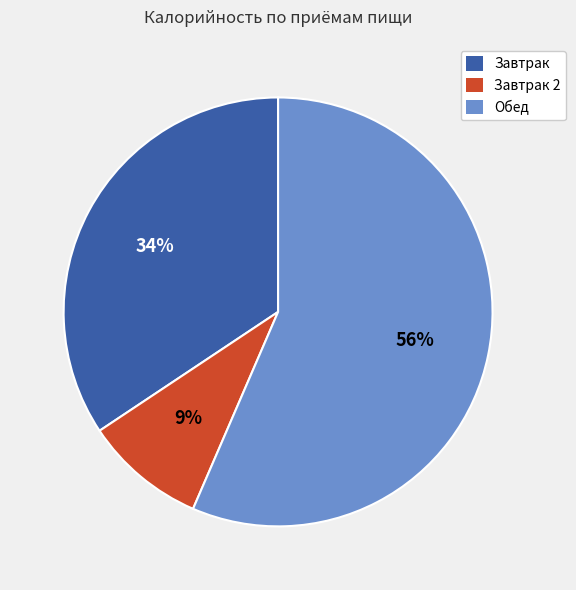

Is there any slice that represents more than half of the pie?

Yes